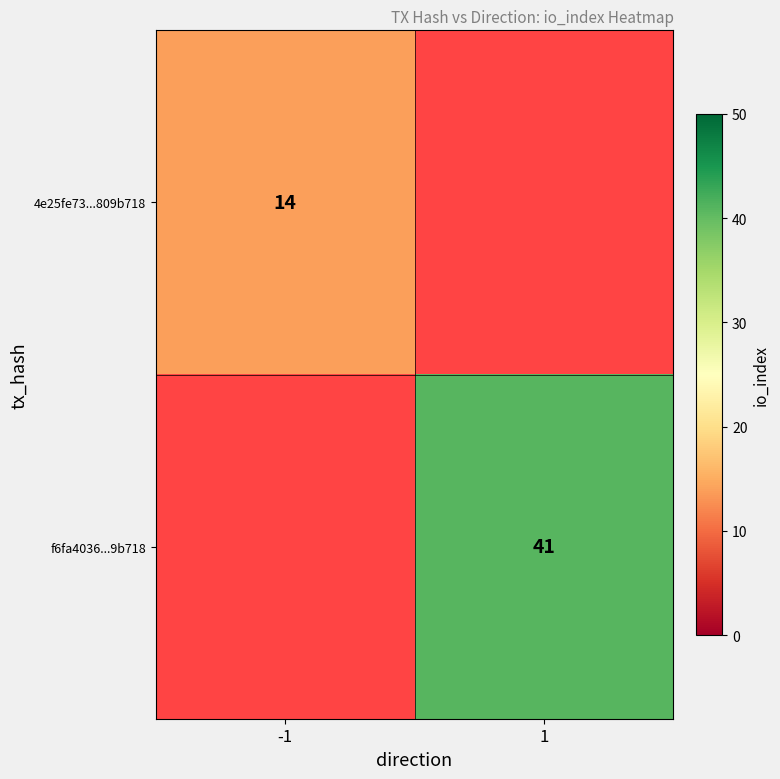

True or false: 4e25fe73...809b718 has a value of 14 at -1.

True